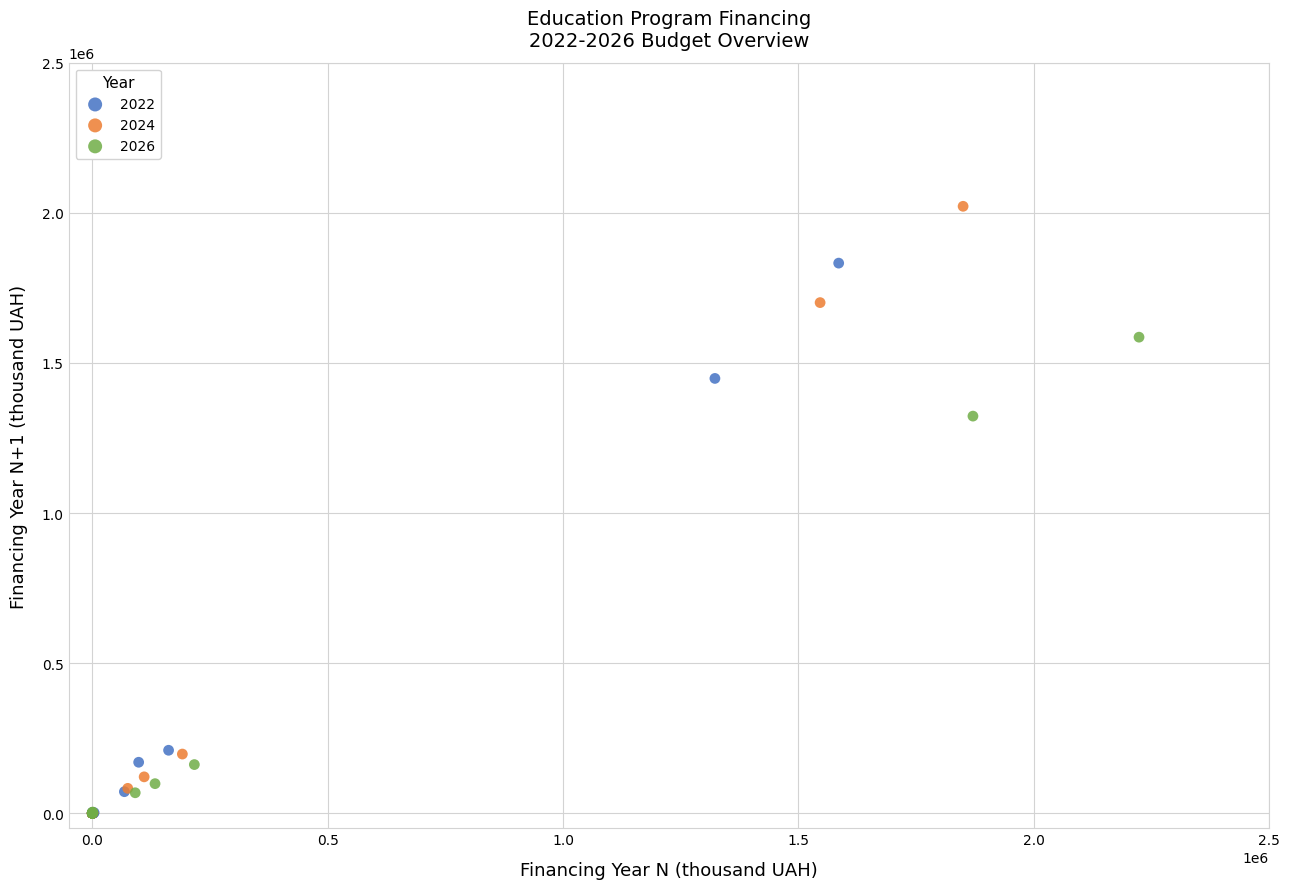

Which series contains the highest Y value?

2024